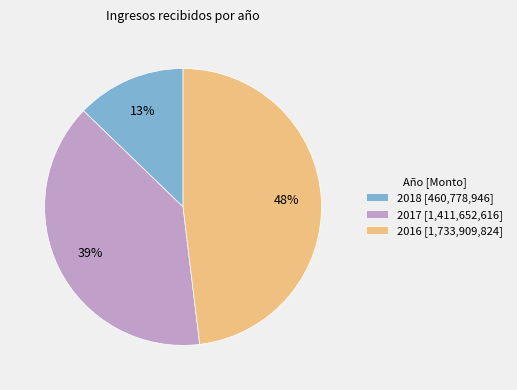

True or false: 2016 accounts for 44% of the total.

False